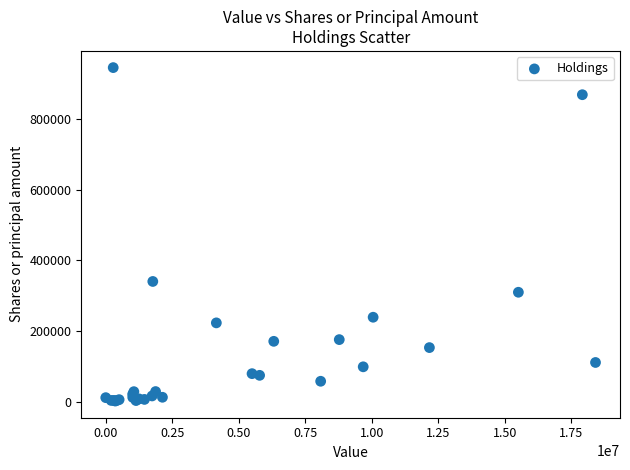

What Y value in the scatter plot is closest to 473533?

340083